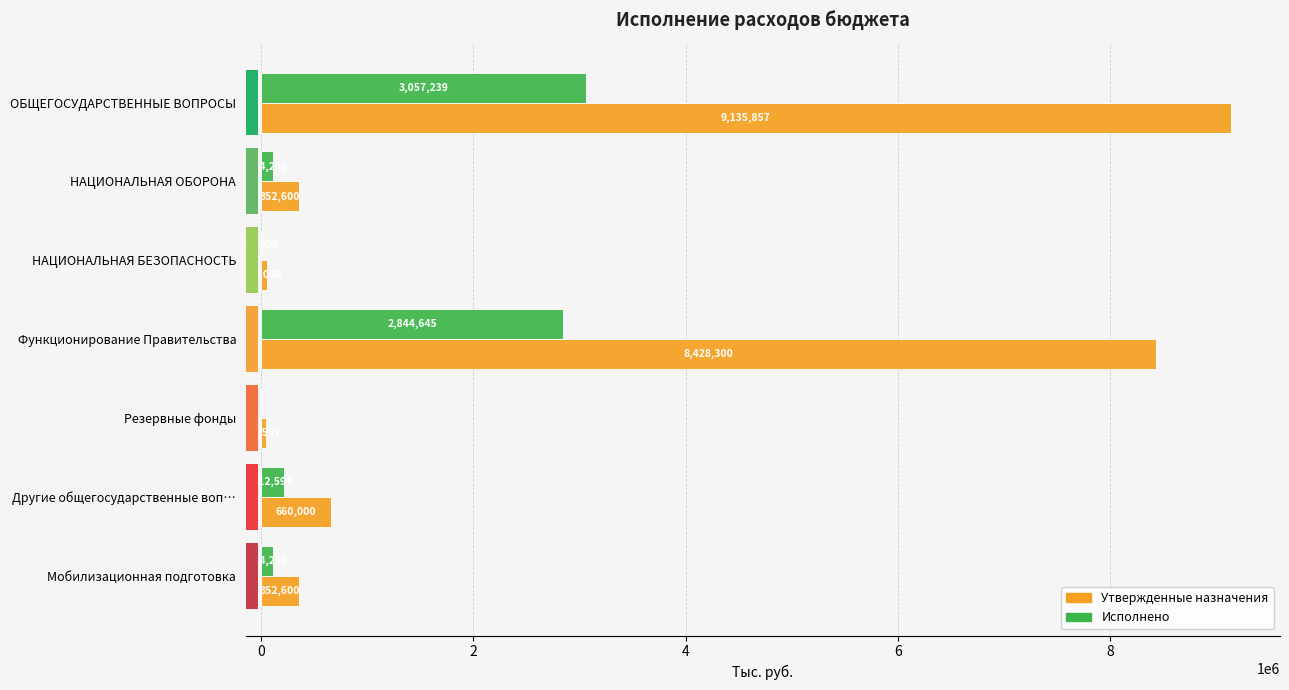

What is the approximate value of Утвержденные назначения at Функционирование Правительства?

8428300.0